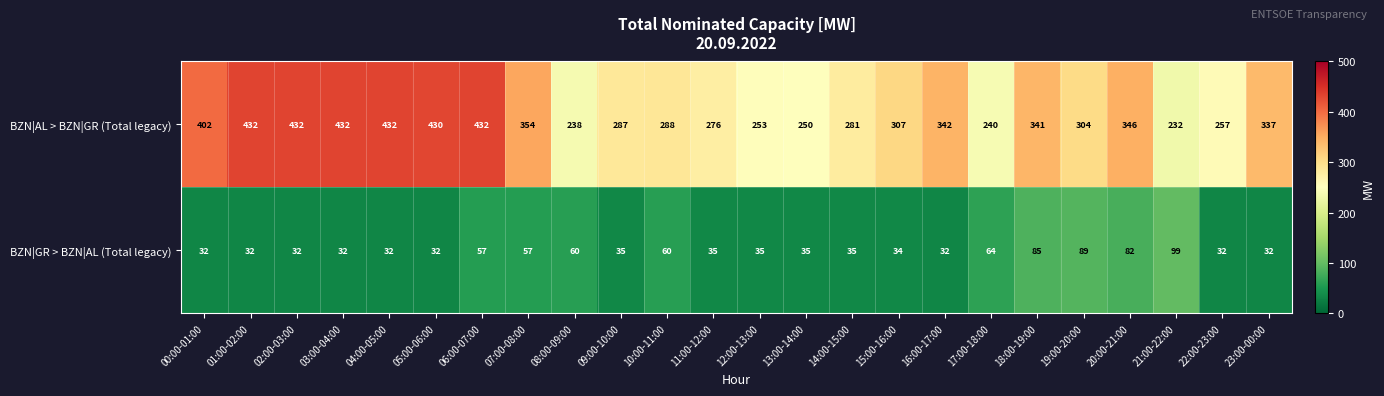

What is the sum of all BZN|AL > BZN|GR (Total legacy) values?

7925